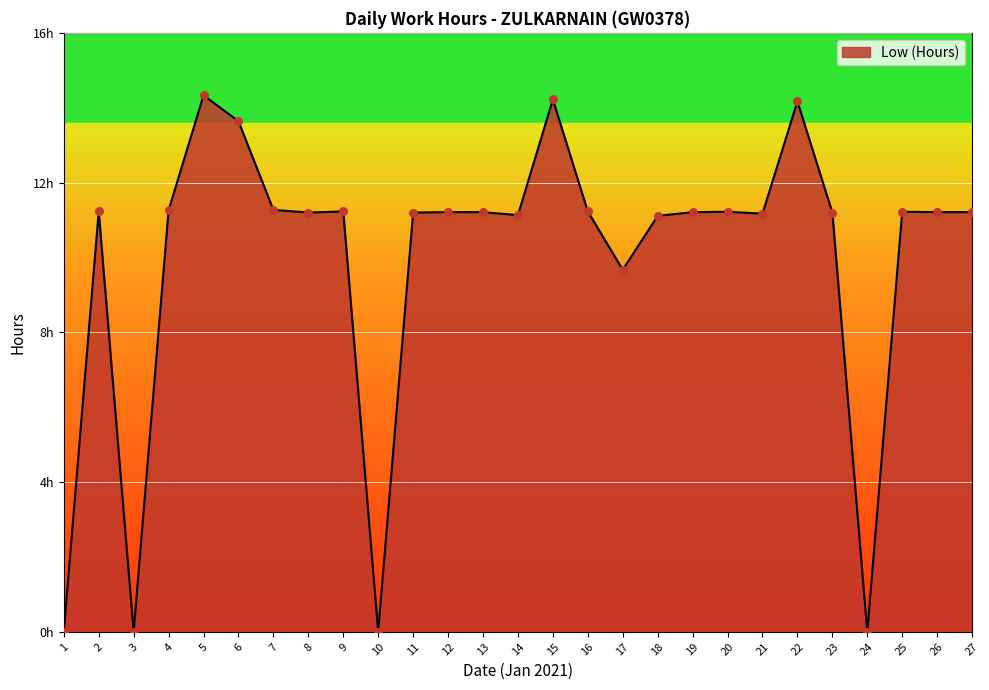

Is this an area chart (filled region under the line)?

Yes